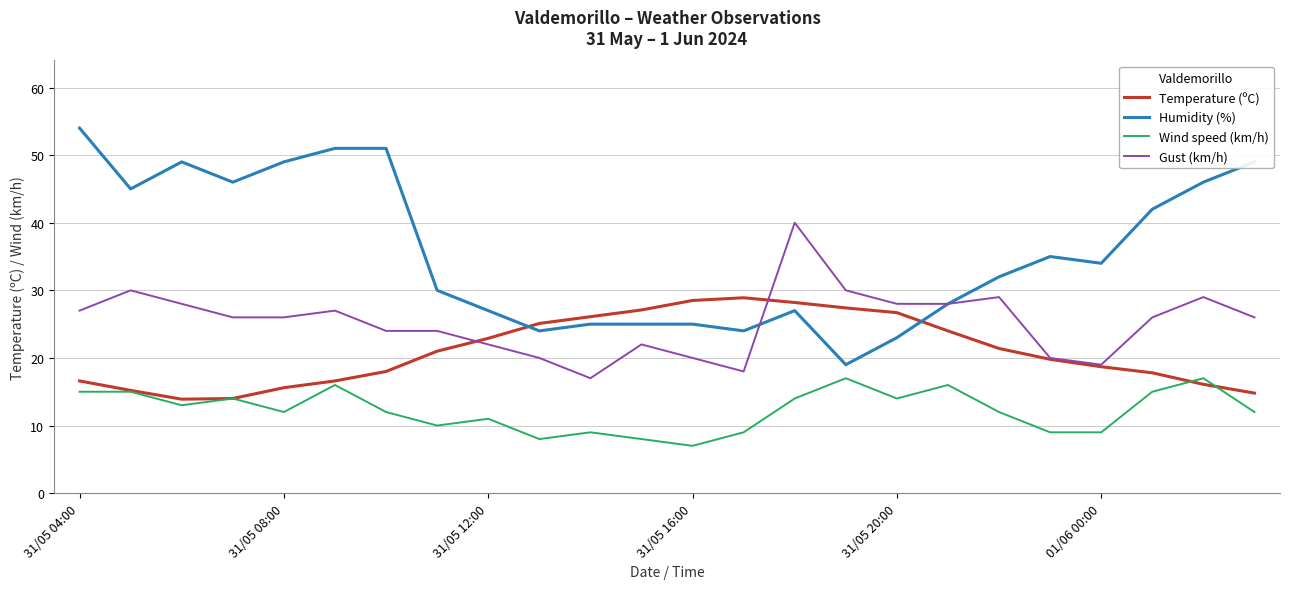

Which series has the widest spread of values?

Humidity (%)